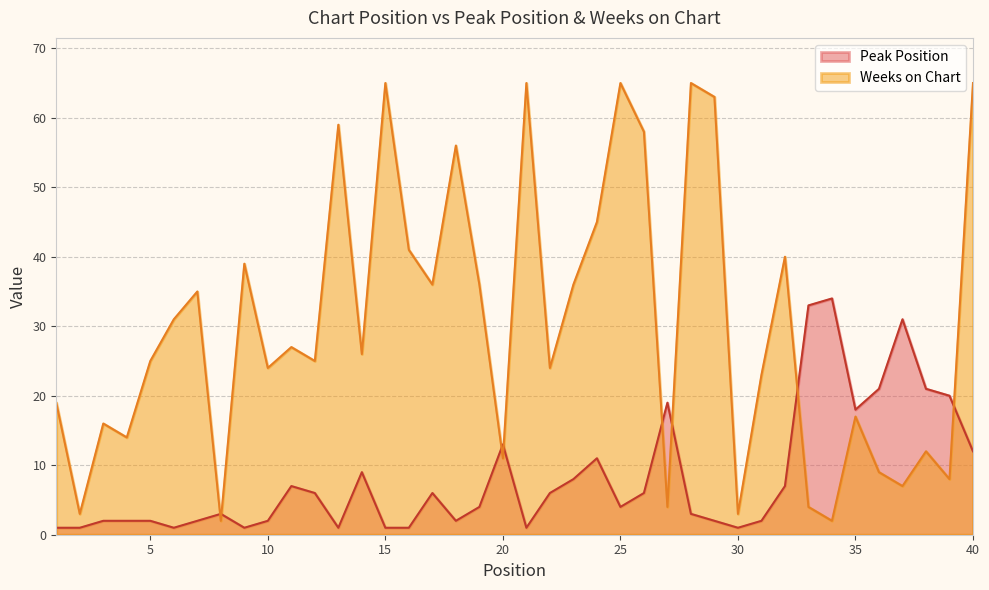

What is the spread (max minus min) of values at 10?

22